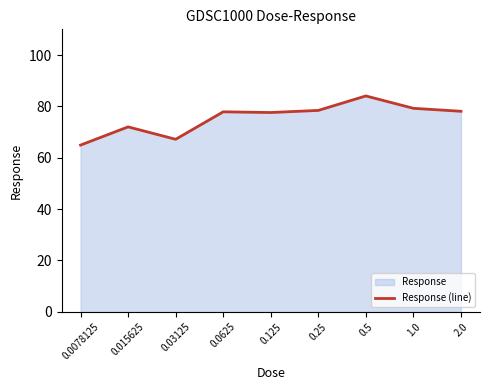

Count the number of data series in this chart.

1